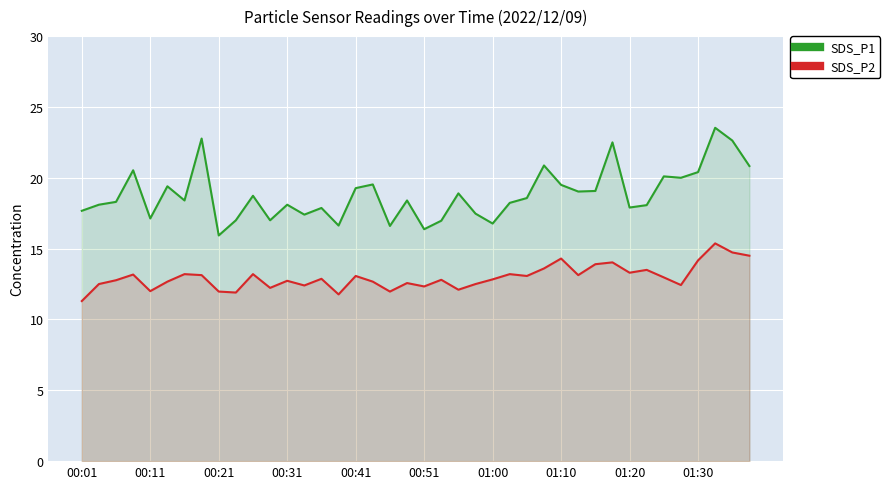

Which series has the largest total across all categories?

SDS_P1